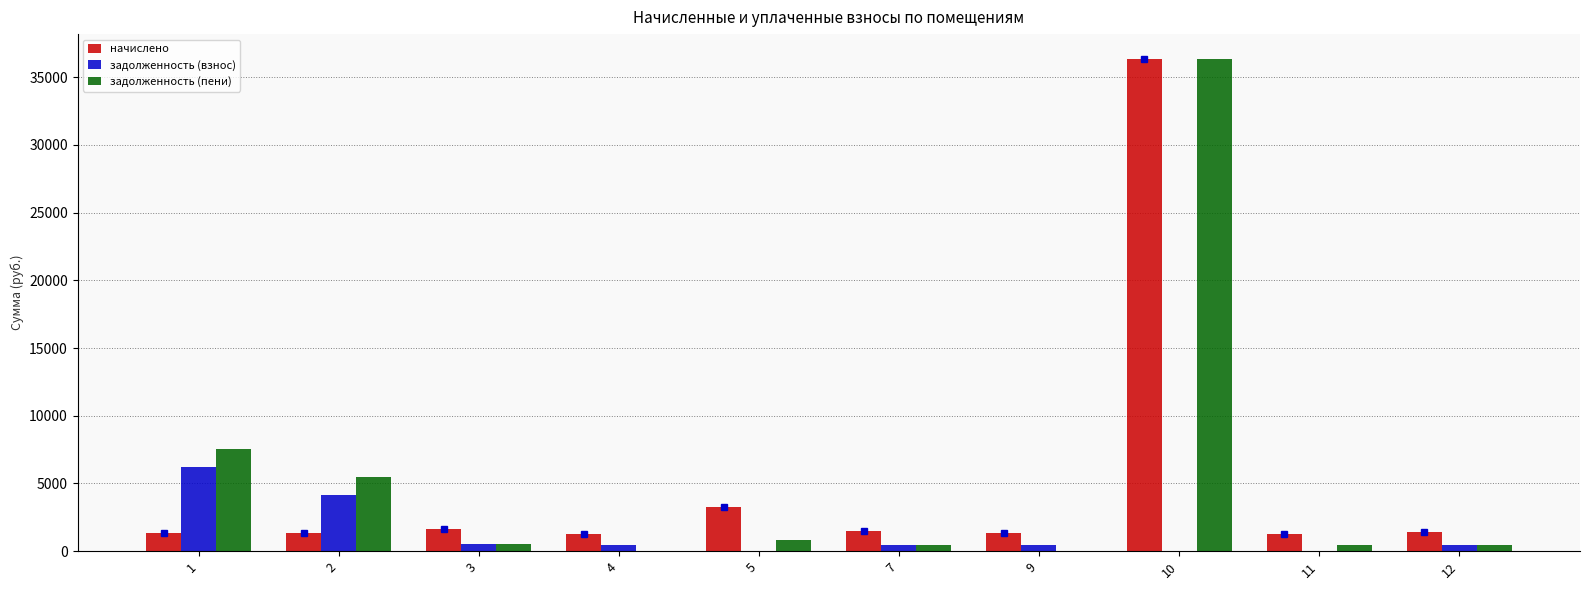

Are the bars grouped side by side (vs. stacked)?

Yes